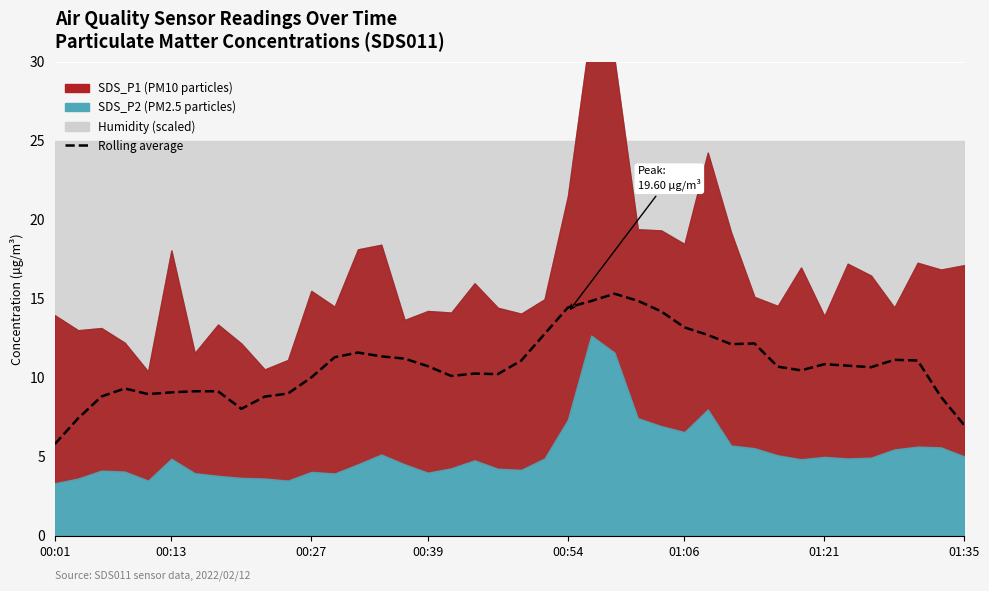

What is the sum of all values?

429.7